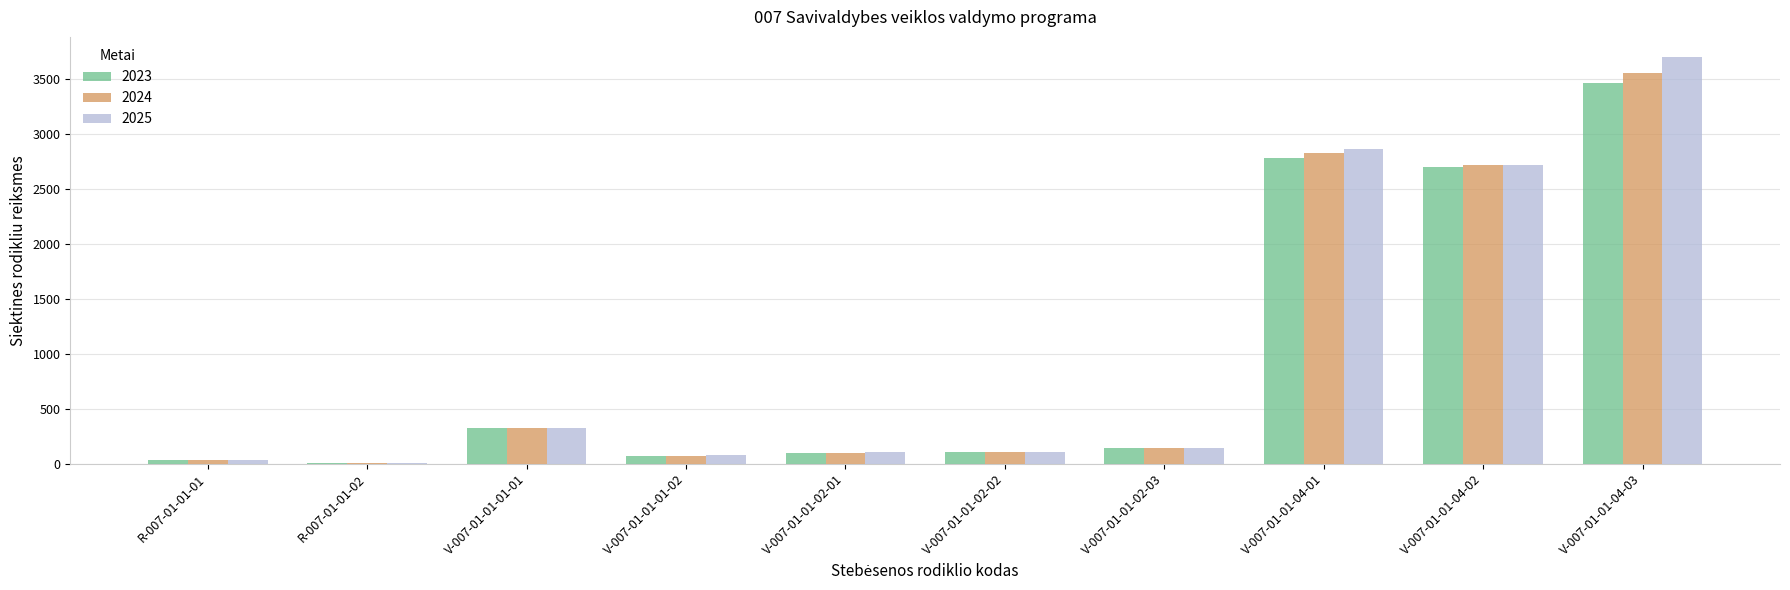

How many distinct data groups are displayed?

3